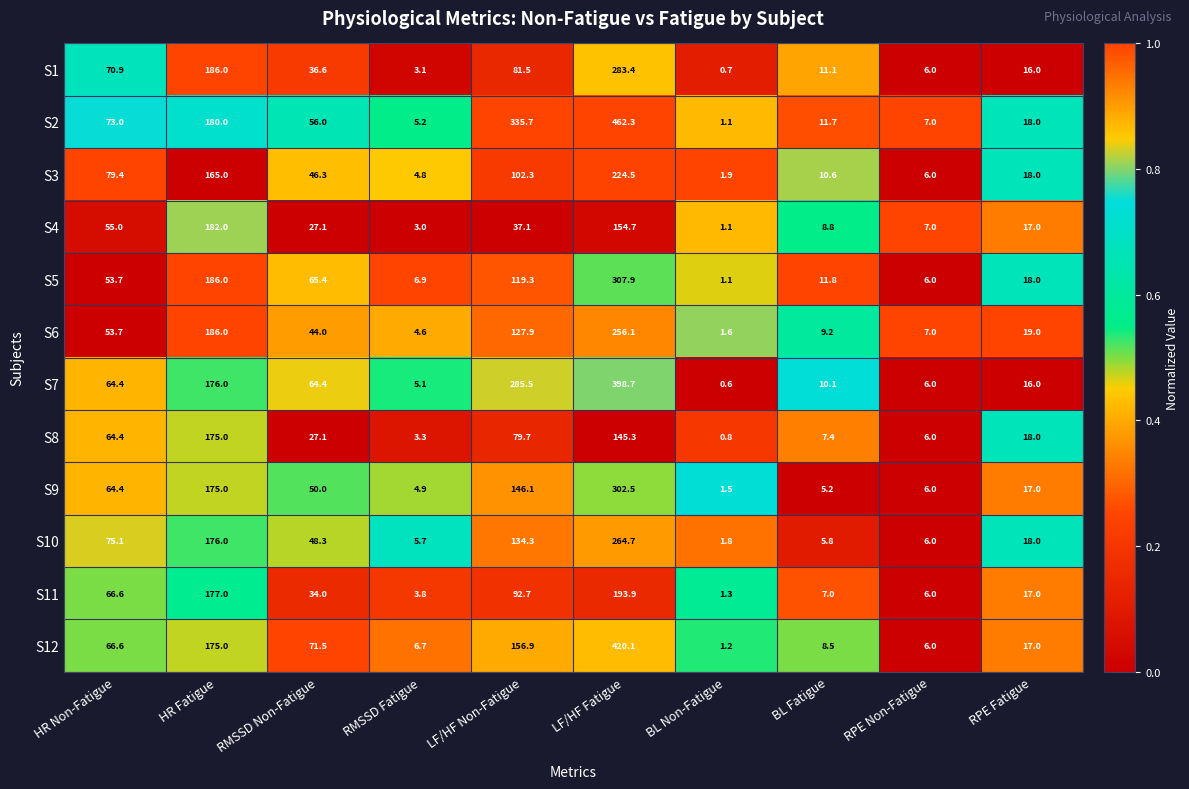

Which series has the widest spread of values?

S2